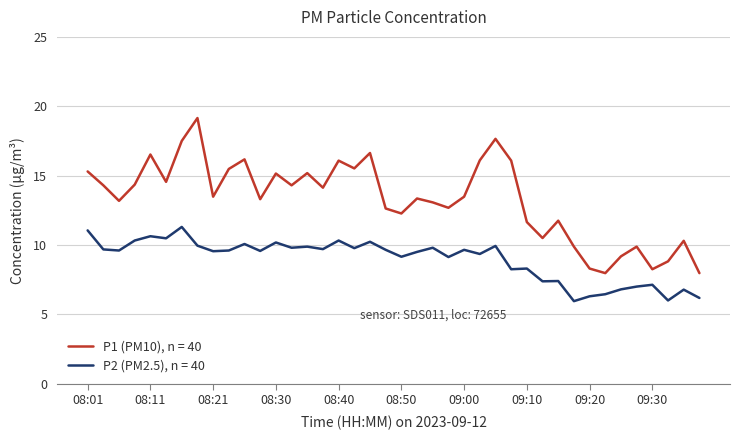

Which series has the largest total across all categories?

P1 (PM10), n = 40